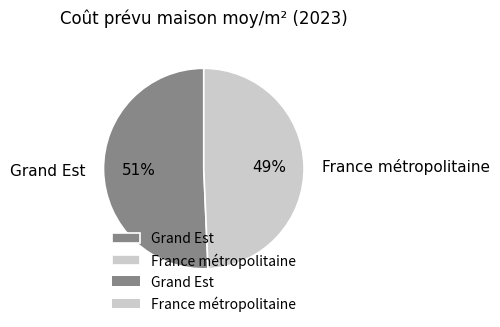

Combined, do Grand Est and France métropolitaine account for over 50%?

Yes